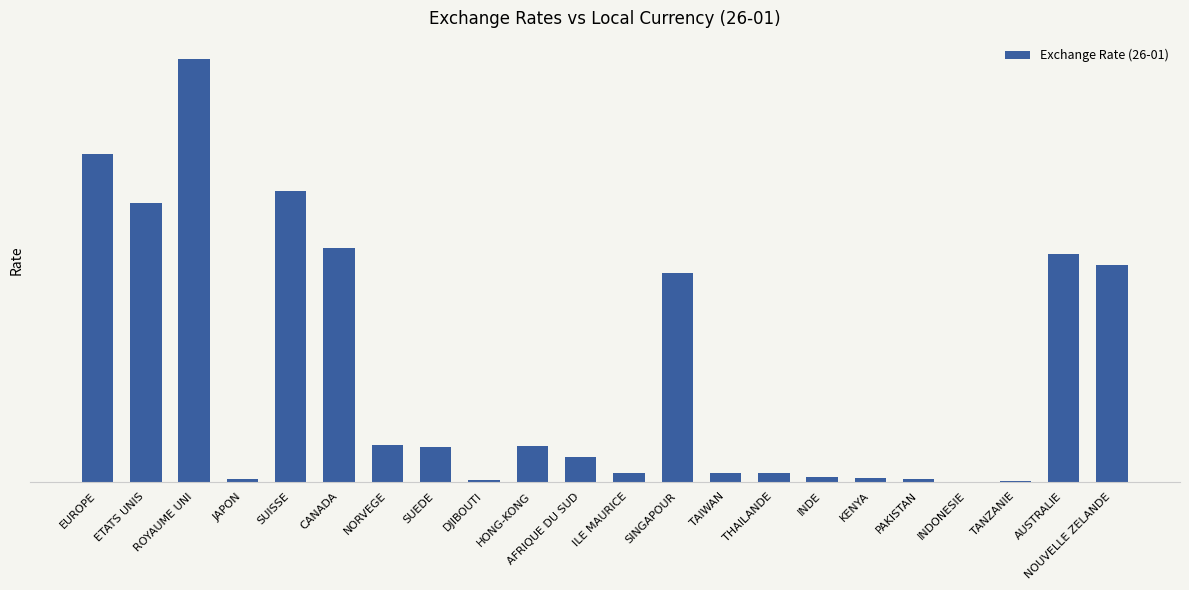

Are the bars horizontal?

No